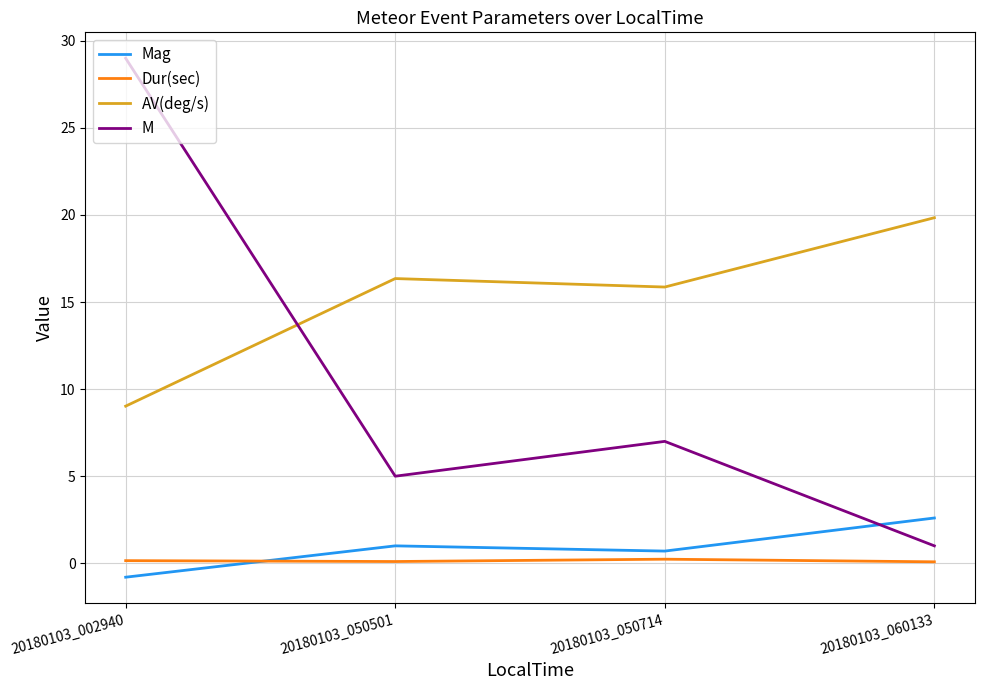

The value of Mag at 20180103_002940 is -0.8. True or false?

True